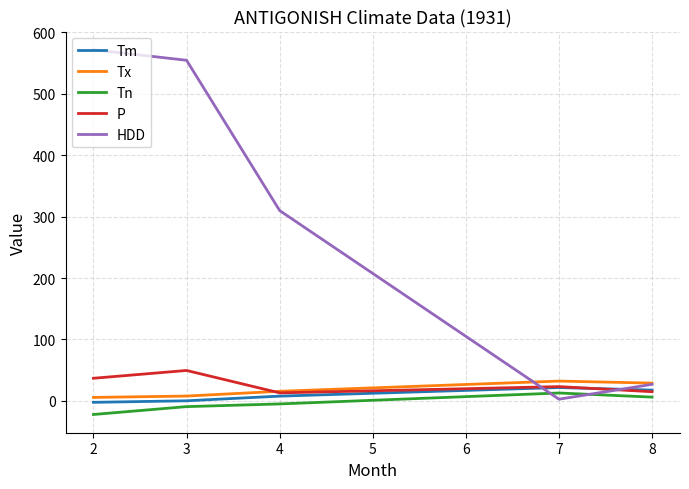

The value of P at 3 is 20.3. True or false?

False